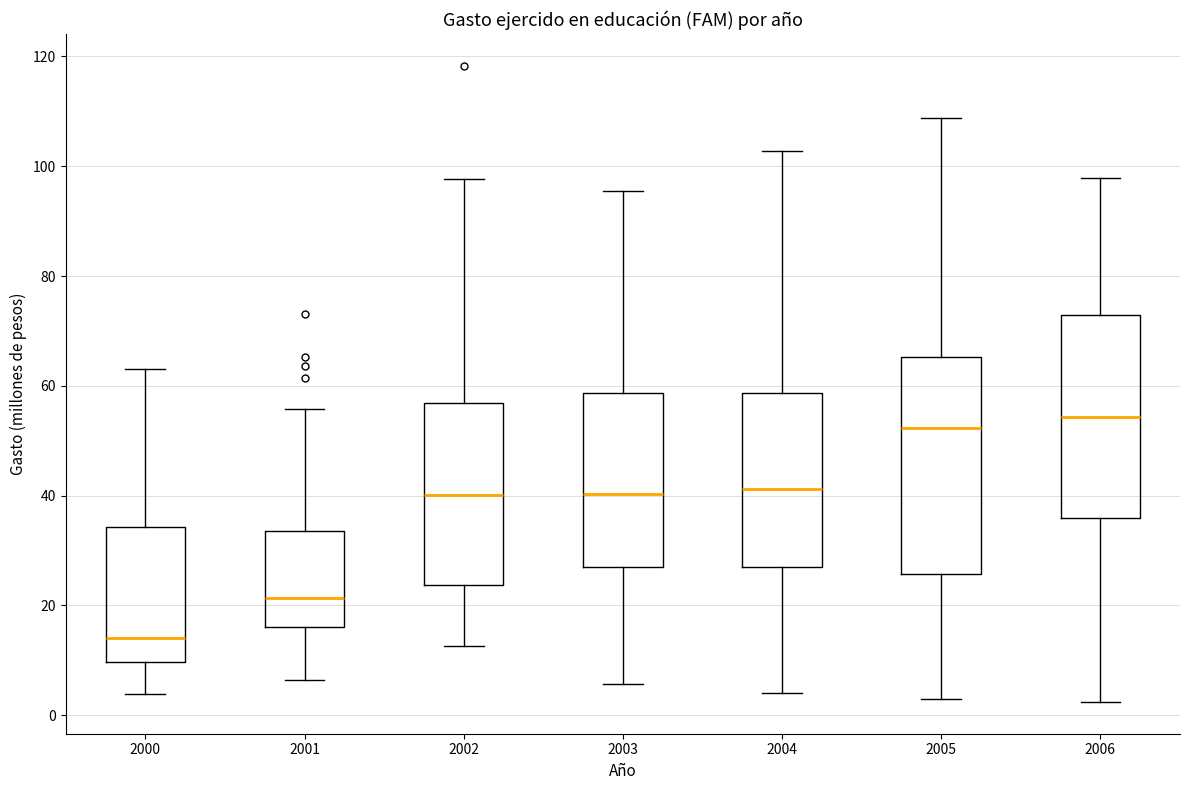

Where is the upper edge of the box at x = 2005 on the y-axis? The values are not printed on the chart, so give them approximately, as read against the axis.

66